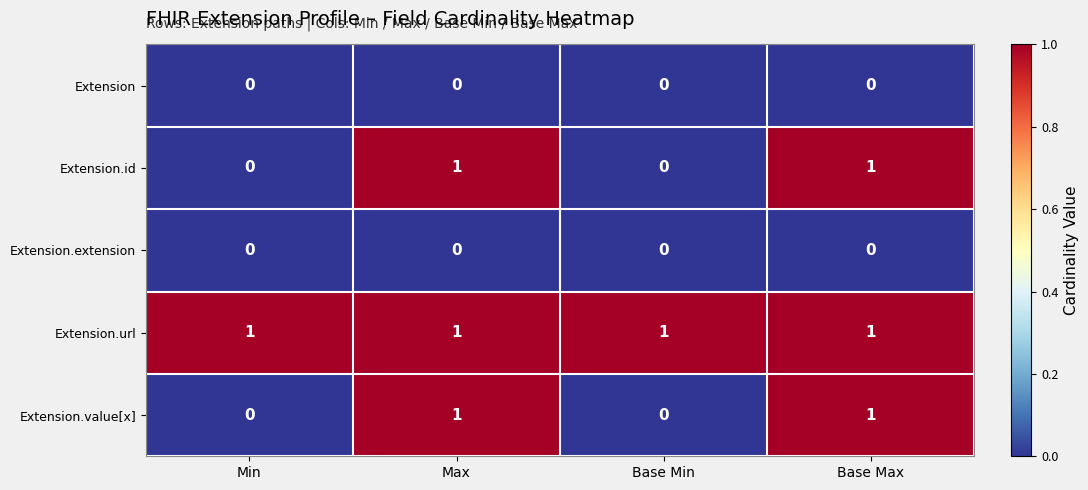

True or false: Extension.url has a value of 1 at Base Min.

True